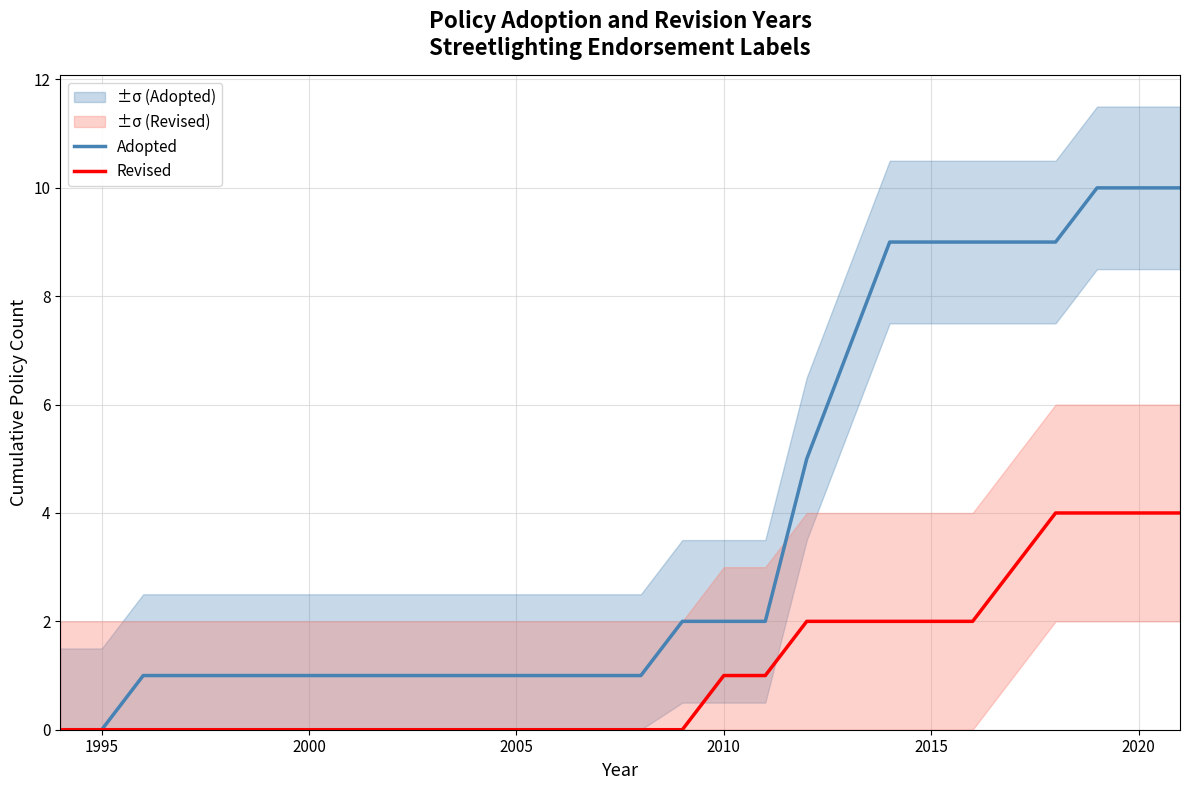

Reading right to left, list all the values displayed in this chart.

Adopted: 10	10	10	9	9	9	9	9	7	5	2	2	2	1	1	1	1	1	1	1	1	1	1	1	1	1	0	0
Revised: 4	4	4	4	3	2	2	2	2	2	1	1	0	0	0	0	0	0	0	0	0	0	0	0	0	0	0	0